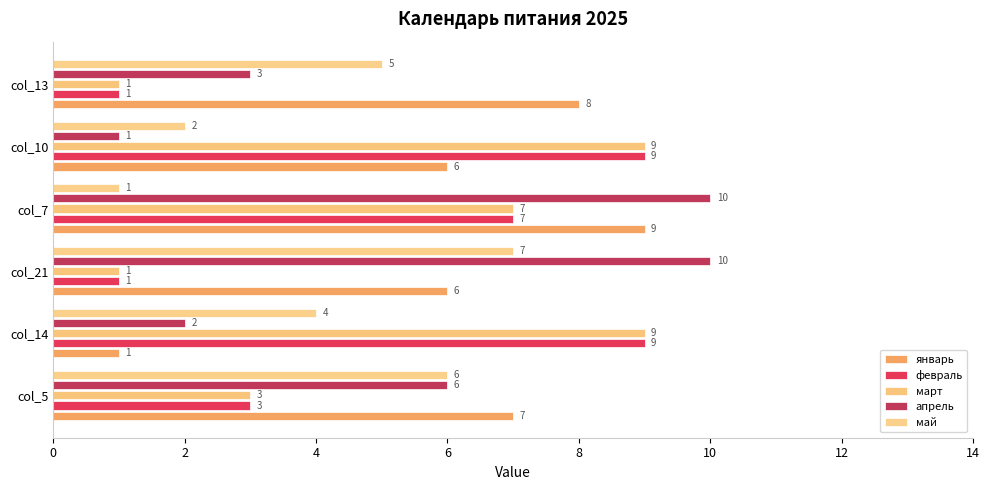

Which series has the largest total across all categories?

январь